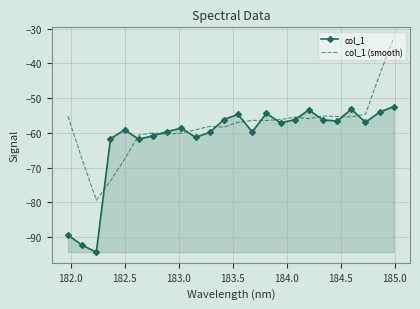

True or false: col_1 (smooth) and col_1 cross at least once.

True